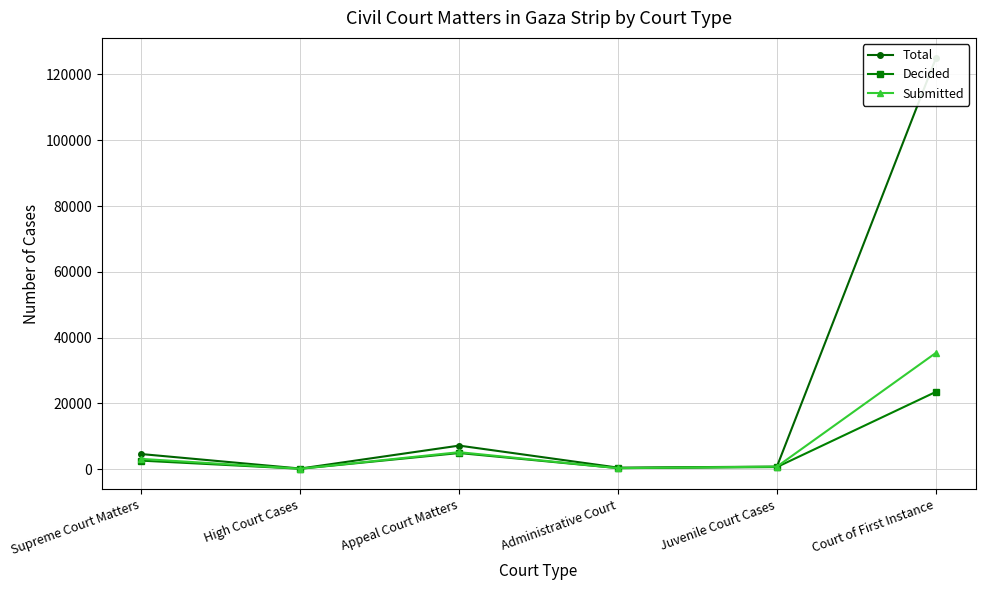

Which series changed the most between Juvenile Court Cases and Court of First Instance?

Total